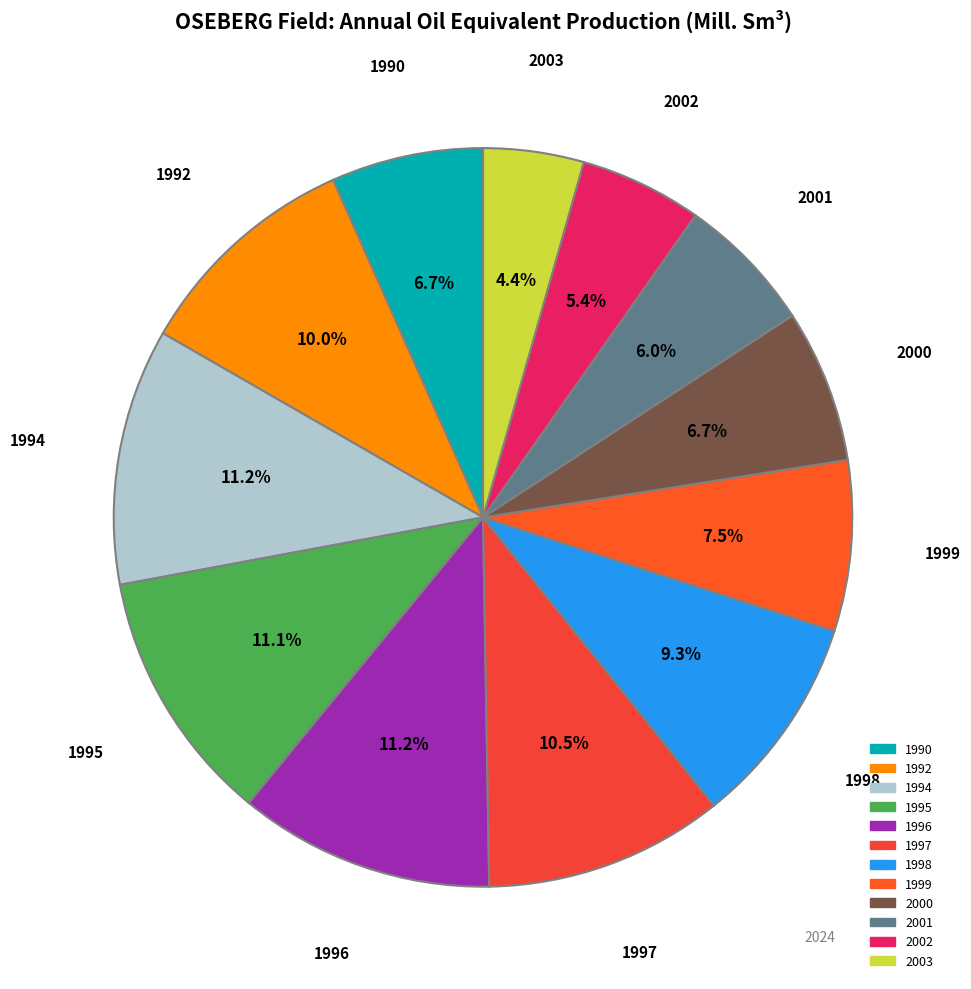

To the nearest percent, what portion does 1992 represent?

10%